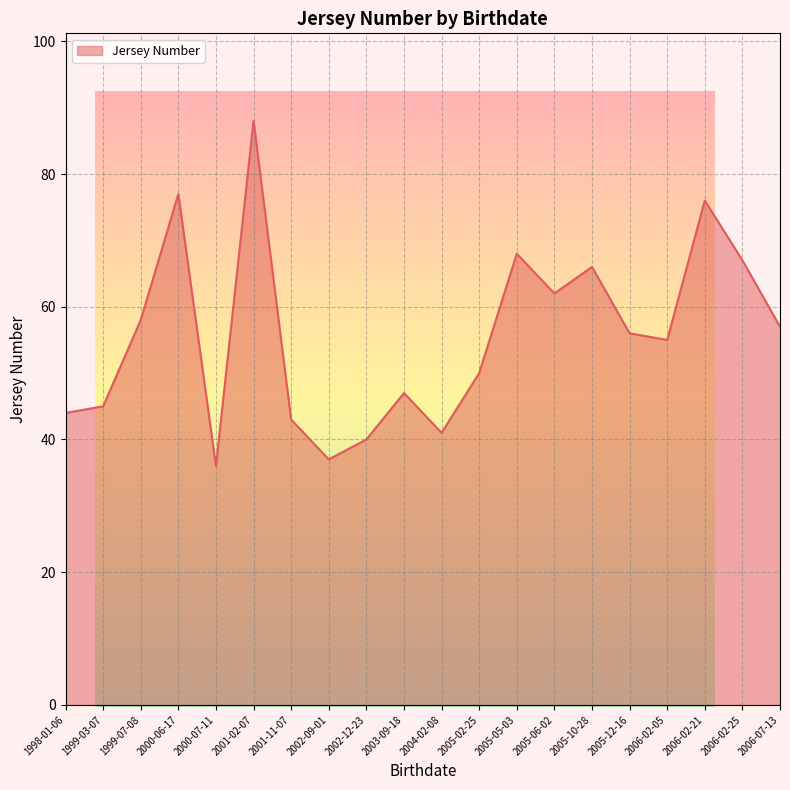

How many lines are shown in the chart?

1